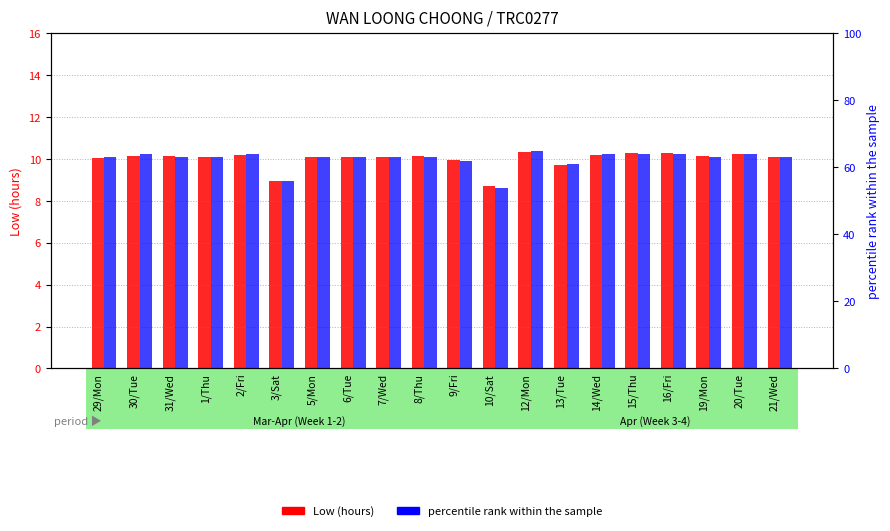

What is the sum of all percentile rank within the sample values?

1249.0